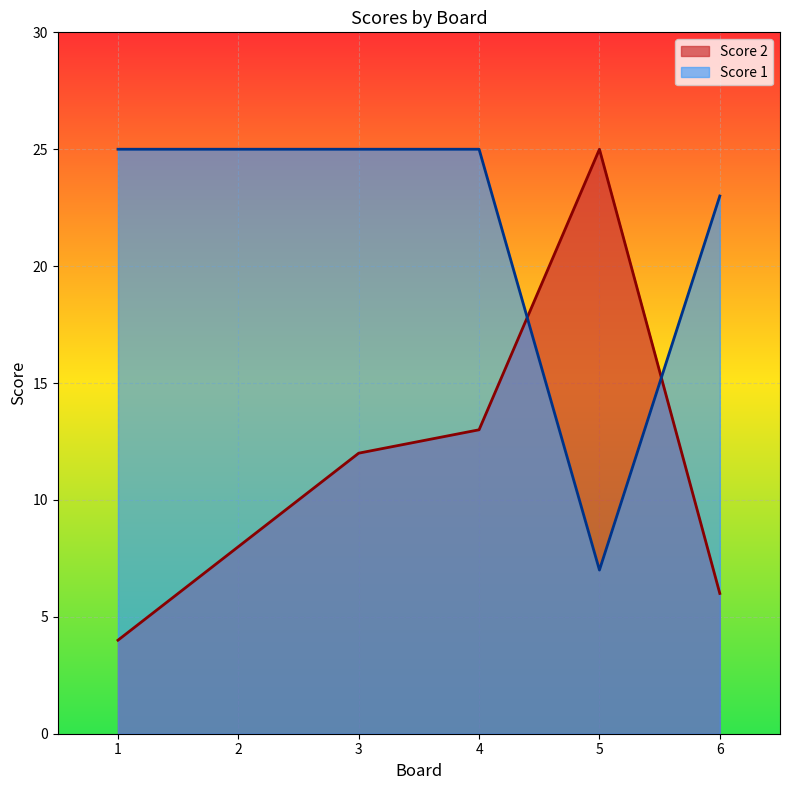

What is the maximum value shown in the chart?

25